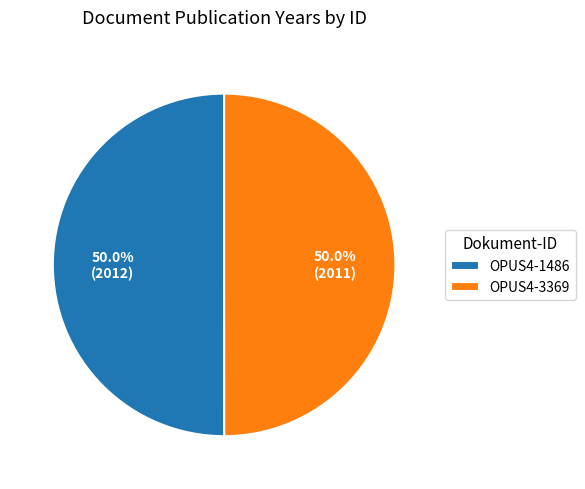

Combined, what portion of the pie is OPUS4-3369 and OPUS4-1486?

100.0%